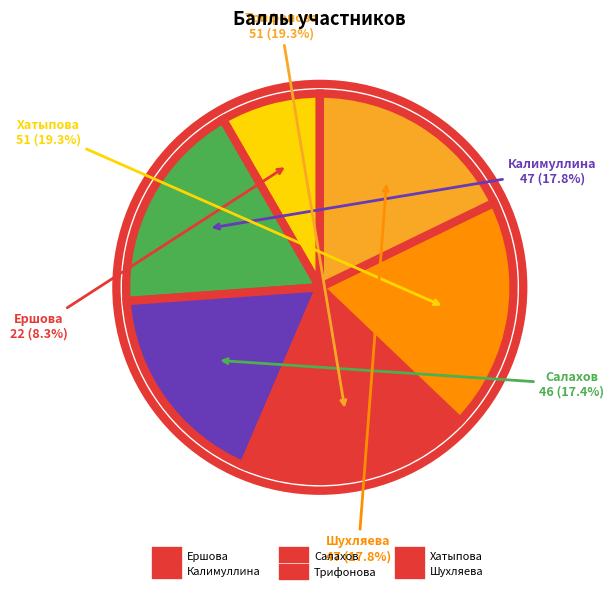

To the nearest percent, what is the combined percentage of Шухляева and Трифонова?

37%